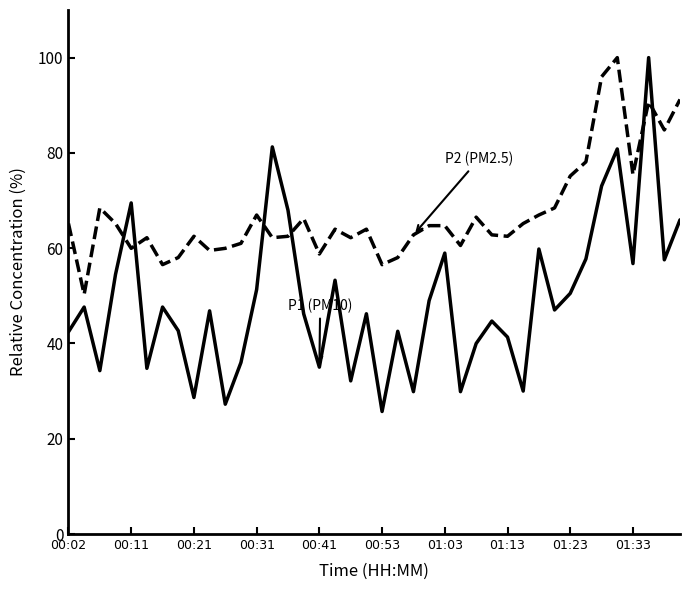

What is the minimum value shown in the chart?

25.7